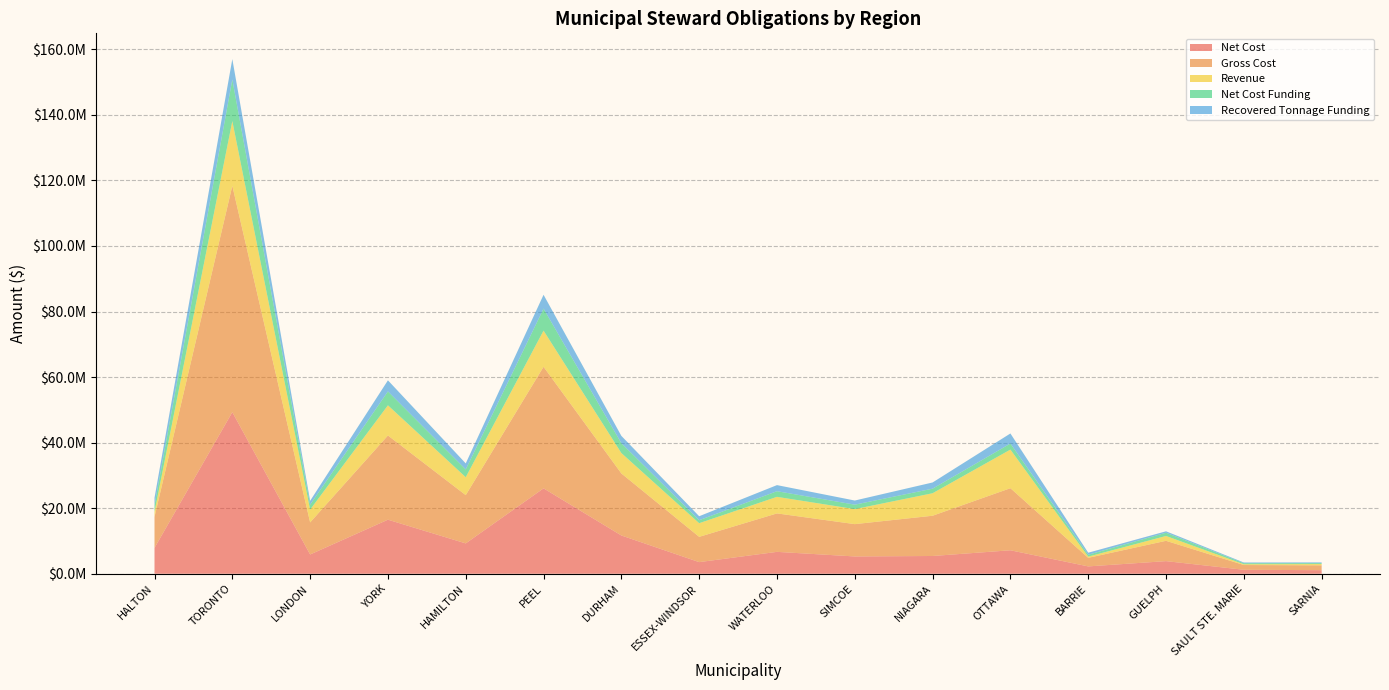

Reading left to right, list all the values displayed in this chart.

Net Cost: HALTON=7888450.7	TORONTO=49302040.5	LONDON=5874013.1	YORK=16490060.4	HAMILTON=9259539.7	PEEL=26053234.8	DURHAM=11673469.1	ESSEX-WINDSOR=3545614.4	WATERLOO=6676838.9	SIMCOE=5276457.1	NIAGARA=5415186.5	OTTAWA=7160441.1	BARRIE=2240263.3	GUELPH=3848004.5	SAULT STE. MARIE=1207912.3	SARNIA=1086725.7
Gross Cost: HALTON=9441139.5	TORONTO=69057219.0	LONDON=9780998.0	YORK=25692503.8	HAMILTON=14723683.6	PEEL=37087418.2	DURHAM=18925384.9	ESSEX-WINDSOR=7710688.2	WATERLOO=11731139.8	SIMCOE=9859566.1	NIAGARA=12281303.3	OTTAWA=18938888.6	BARRIE=2611555.1	GUELPH=6199296.2	SAULT STE. MARIE=1452092.2	SARNIA=1477231.1
Revenue: HALTON=1552688.8	TORONTO=19755178.5	LONDON=3906984.9	YORK=9202443.4	HAMILTON=5464143.9	PEEL=11034183.4	DURHAM=6221540.0	ESSEX-WINDSOR=4165073.7	WATERLOO=5054301.0	SIMCOE=4583108.9	NIAGARA=6866116.8	OTTAWA=11778447.5	BARRIE=371291.8	GUELPH=1477647.7	SAULT STE. MARIE=244179.9	SARNIA=390505.4
Net Cost Funding: HALTON=2030741.1	TORONTO=12691931.8	LONDON=1512160.0	YORK=4245072.2	HAMILTON=2383703.5	PEEL=6706941.0	DURHAM=3005126.6	ESSEX-WINDSOR=912755.3	WATERLOO=1718833.2	SIMCOE=1358329.9	NIAGARA=1394043.3	OTTAWA=1843328.0	BARRIE=576715.9	GUELPH=990600.2	SAULT STE. MARIE=310955.5	SARNIA=279758.2
Recovered Tonnage Funding: HALTON=2256119.9	TORONTO=6225175.9	LONDON=1173298.6	YORK=3384533.4	HAMILTON=1833020.8	PEEL=4234230.2	DURHAM=2238020.8	ESSEX-WINDSOR=1213876.2	WATERLOO=1861405.7	SIMCOE=1261631.6	NIAGARA=1891454.6	OTTAWA=3077592.7	BARRIE=616093.1	GUELPH=433420.0	SAULT STE. MARIE=213071.1	SARNIA=226464.6